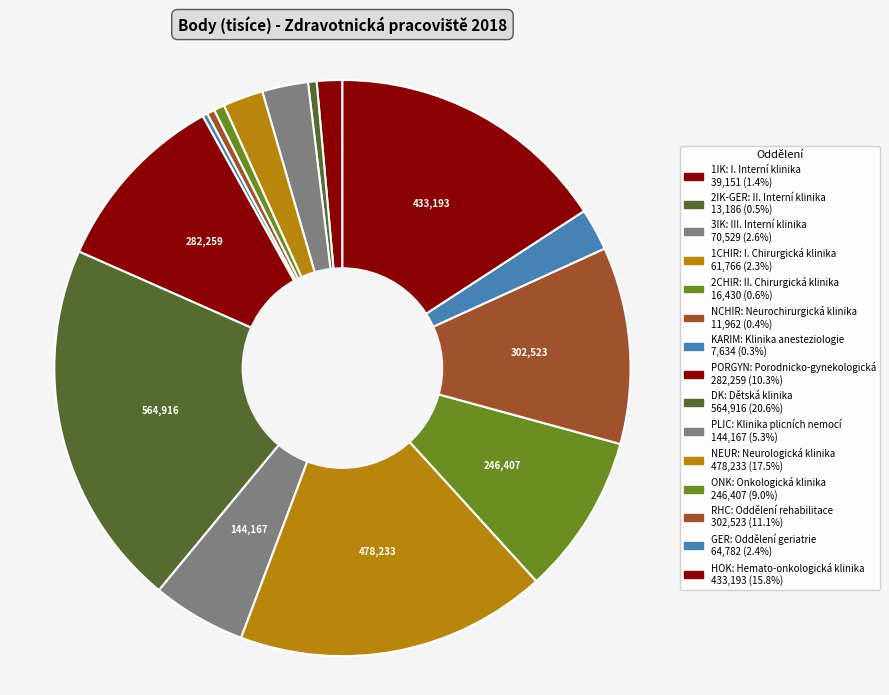

How many segments does this pie chart have?

15